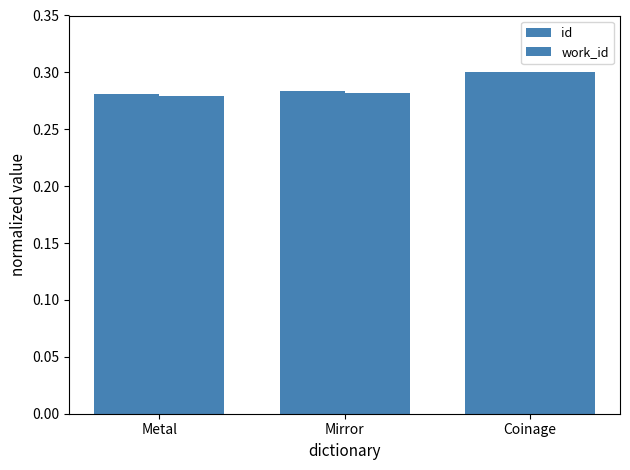

Which category has the lowest value in the work_id series?

Metal